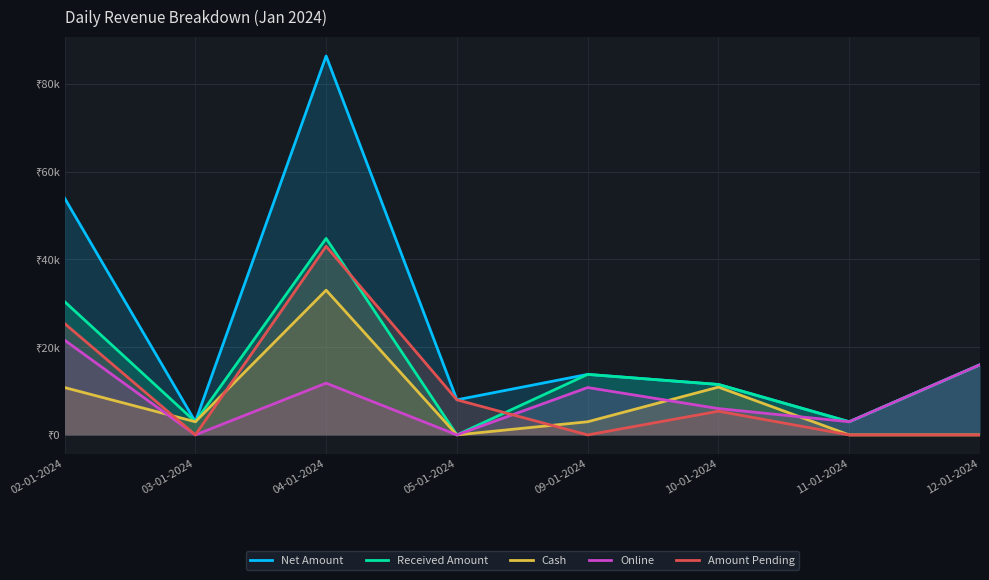

True or false: Net Amount and Received Amount intersect in this chart.

False